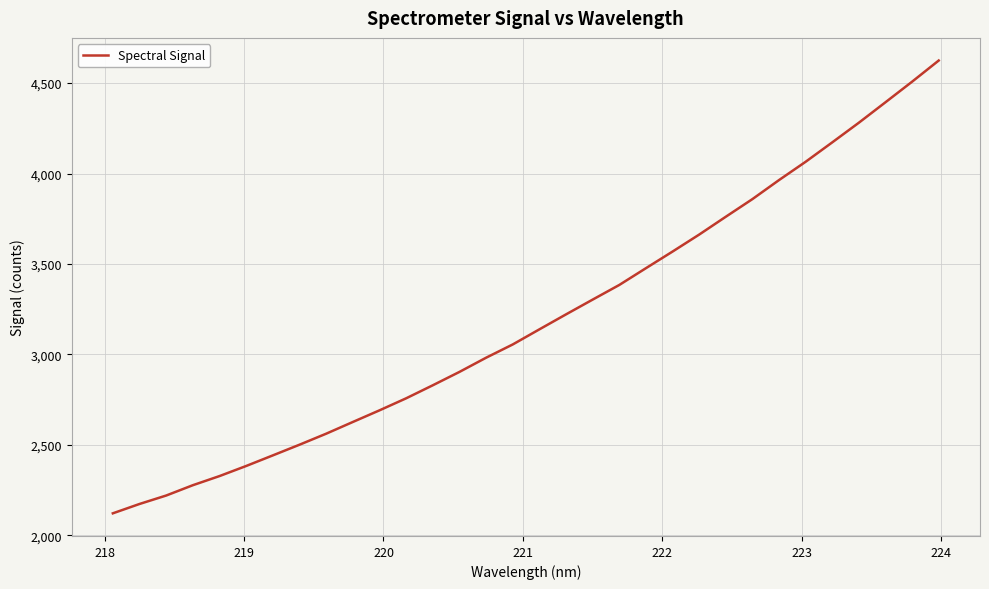

What is the minimum value shown in the chart?

2121.5